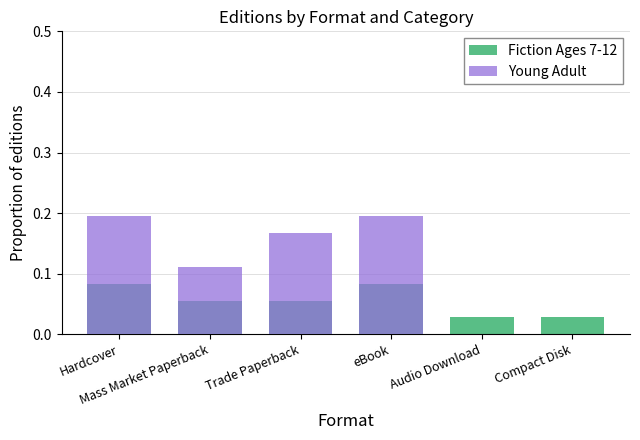

What is the sum of the Fiction Ages 7-12 values at Audio Download and Trade Paperback?

0.1